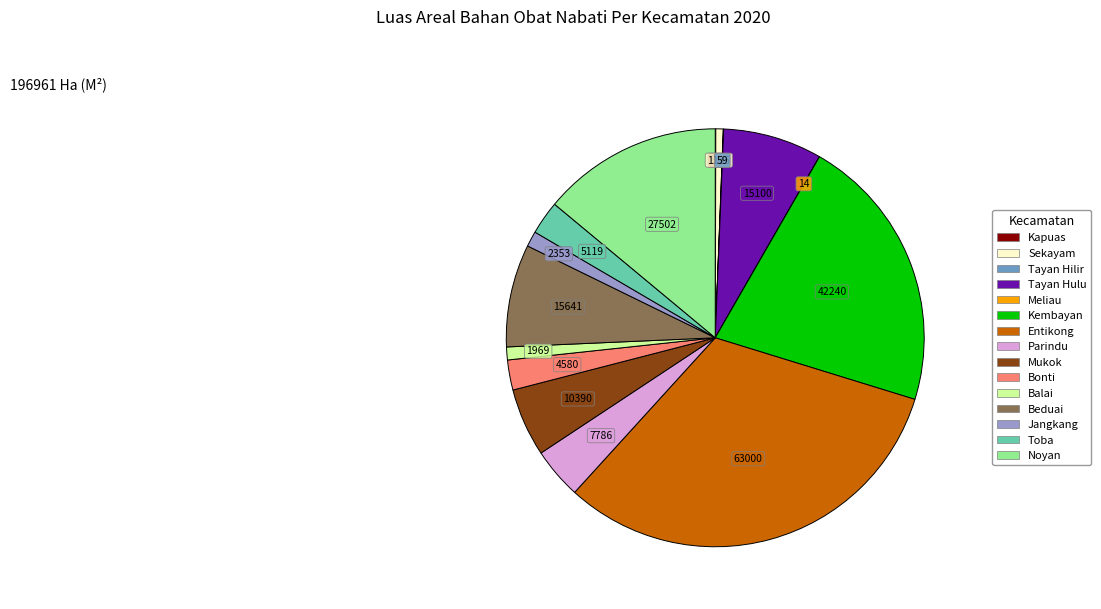

True or false: Entikong accounts for 32% of the total.

True